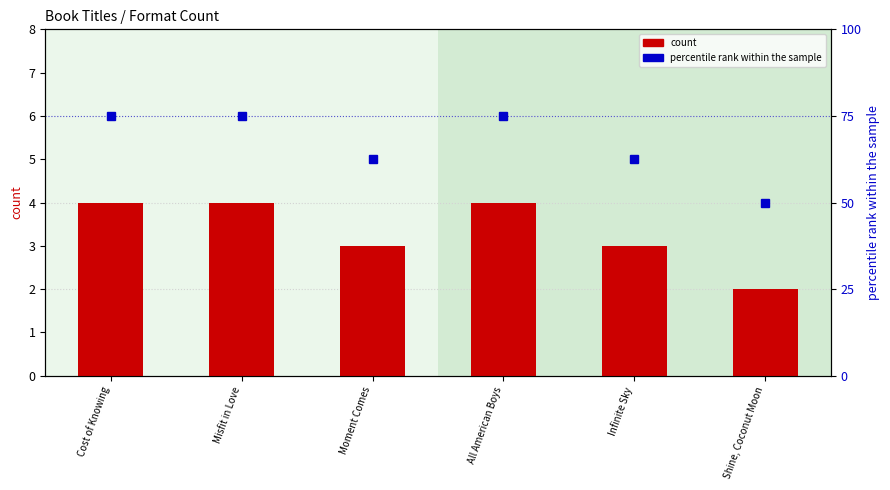

Reading left to right, list all the values displayed in this chart.

count: 4.0	4.0	3.0	4.0	3.0	2.0
percentile rank within the sample: 75.0	75.0	62.5	75.0	62.5	50.0